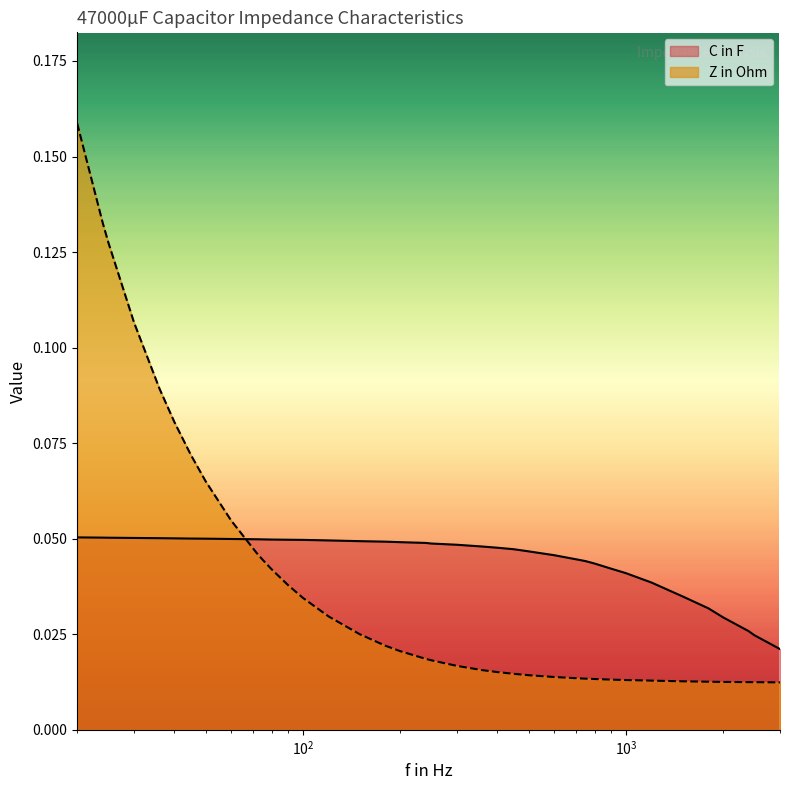

Reading left to right, transcribe all the data shown in this chart.

C in F: 0.1	0.1	0.1	0.1	0.1	0.1	0.1	0.1	0.0	0.0	0.0	0.0	0.0	0.0	0.0	0.0	0.0	0.0	0.0	0.0	0.0	0.0	0.0	0.0	0.0	0.0	0.0	0.0	0.0	0.0	0.0	0.0	0.0	0.0	0.0	0.0	0.0	0.0
Z in Ohm: 0.2	0.1	0.1	0.1	0.1	0.1	0.1	0.1	0.1	0.0	0.0	0.0	0.0	0.0	0.0	0.0	0.0	0.0	0.0	0.0	0.0	0.0	0.0	0.0	0.0	0.0	0.0	0.0	0.0	0.0	0.0	0.0	0.0	0.0	0.0	0.0	0.0	0.0